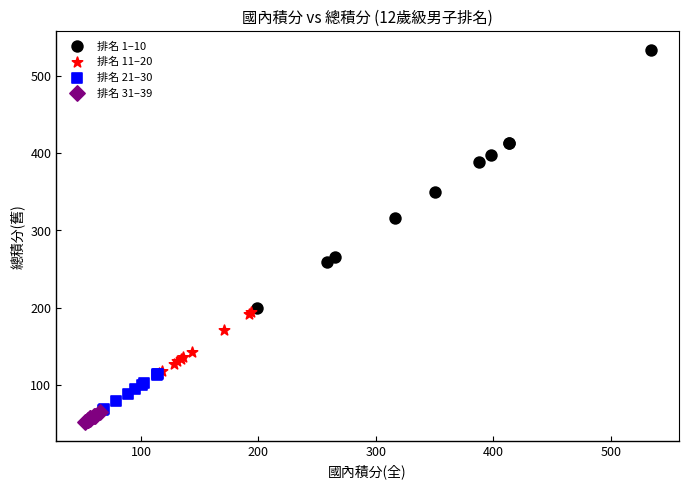

Which series reaches the maximum Y coordinate?

排名 1–10